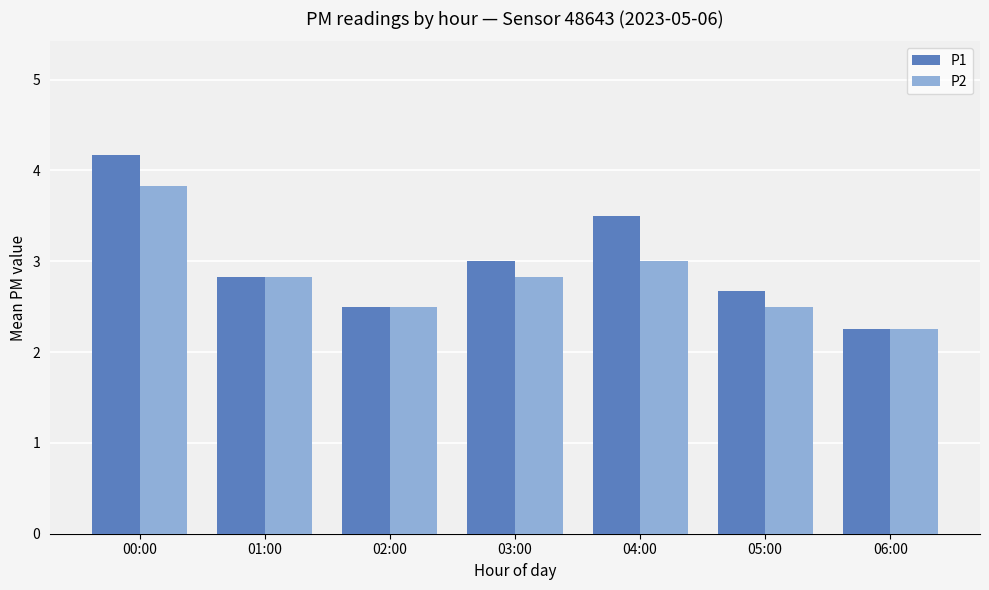

How many data points does each series have?

7